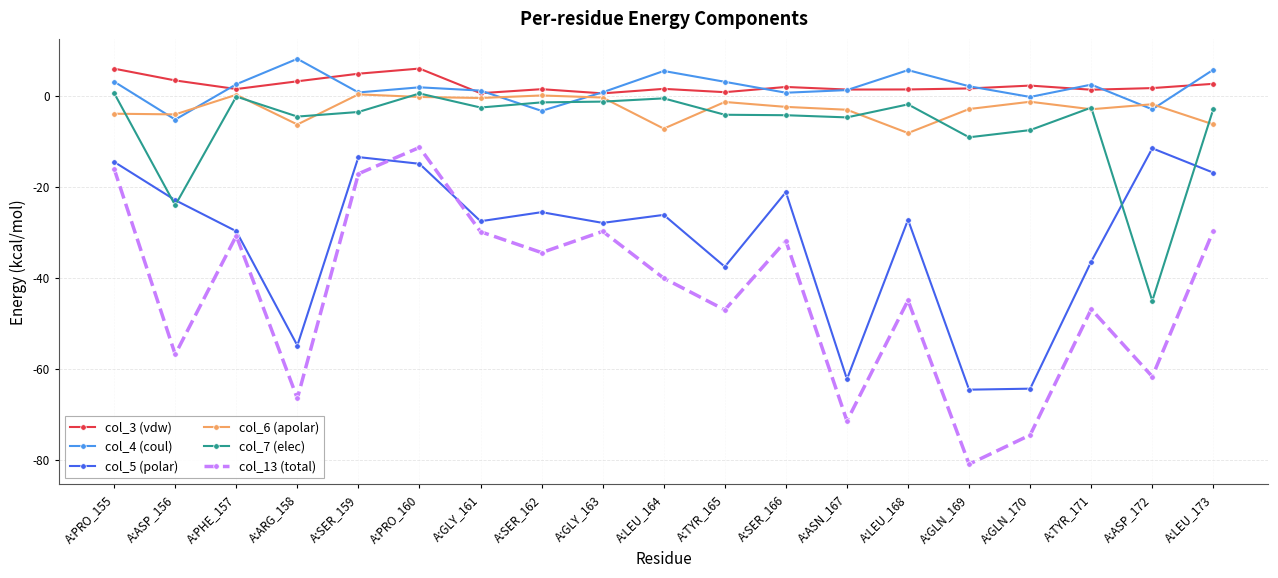

At which category does col_7 (elec) reach its first local valley?

A:ASP_156